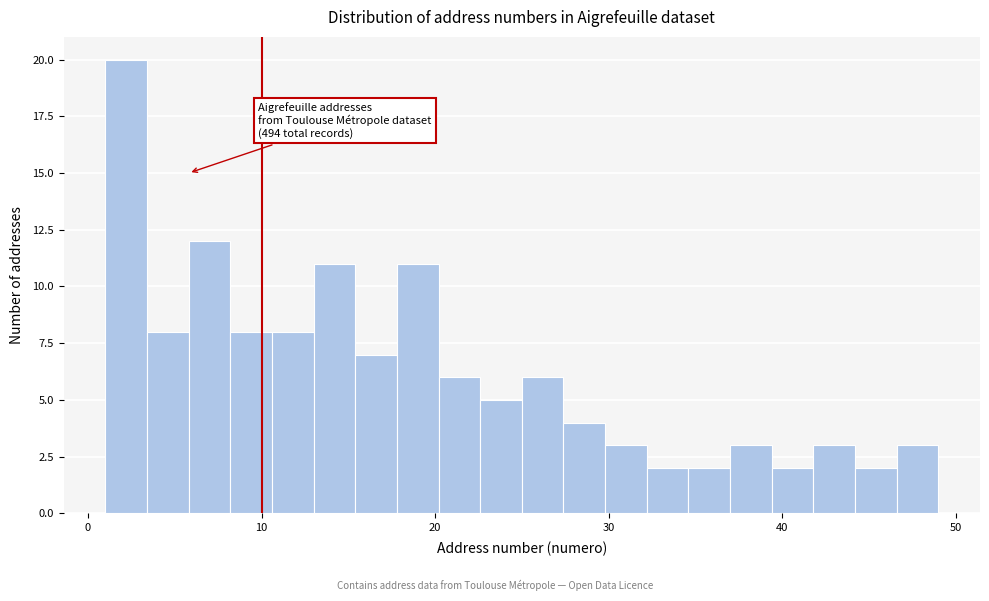

Read against the x-axis, roughly where is the centre of the tallest bar?

2